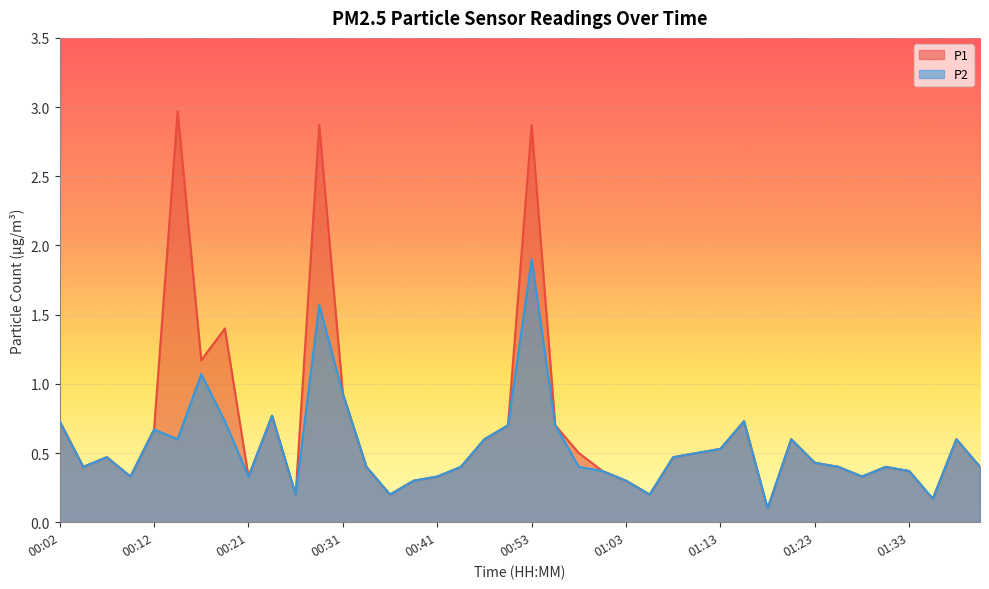

Reading left to right, extract all data points from this chart.

P1: 0.7	0.4	0.5	0.3	0.7	3.0	1.2	1.4	0.3	0.8	0.2	2.9	0.9	0.4	0.2	0.3	0.3	0.4	0.6	0.7	2.9	0.7	0.5	0.4	0.3	0.2	0.5	0.5	0.5	0.7	0.1	0.6	0.4	0.4	0.3	0.4	0.4	0.2	0.6	0.4
P2: 0.7	0.4	0.5	0.3	0.7	0.6	1.1	0.7	0.3	0.8	0.2	1.6	0.9	0.4	0.2	0.3	0.3	0.4	0.6	0.7	1.9	0.7	0.4	0.4	0.3	0.2	0.5	0.5	0.5	0.7	0.1	0.6	0.4	0.4	0.3	0.4	0.4	0.2	0.6	0.4